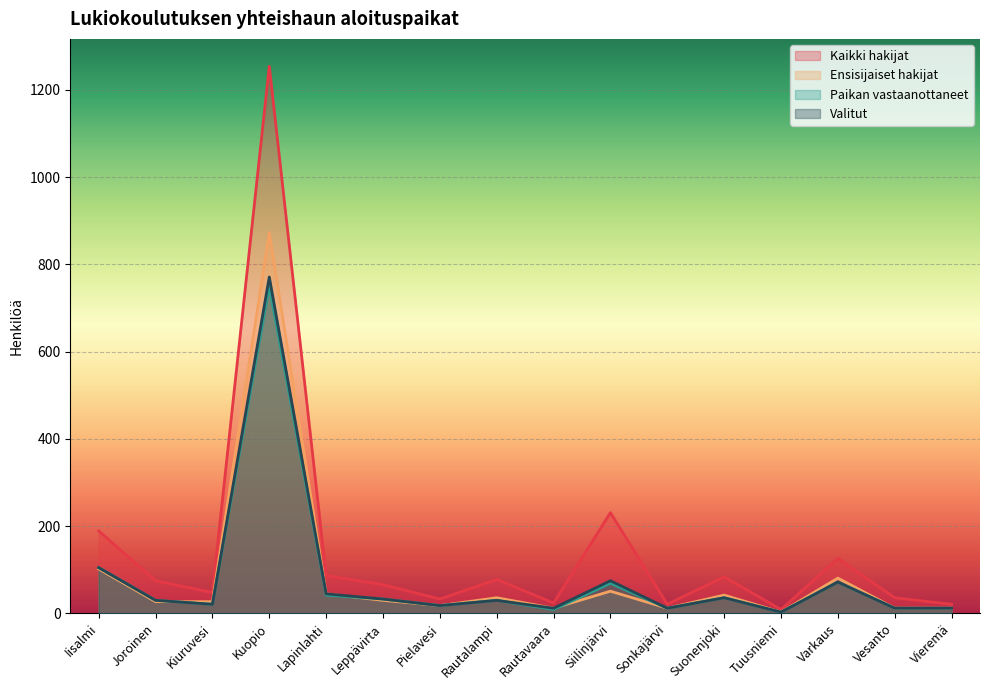

What are all the series names shown in the legend?

Kaikki hakijat, Ensisijaiset hakijat, Paikan vastaanottaneet, Valitut